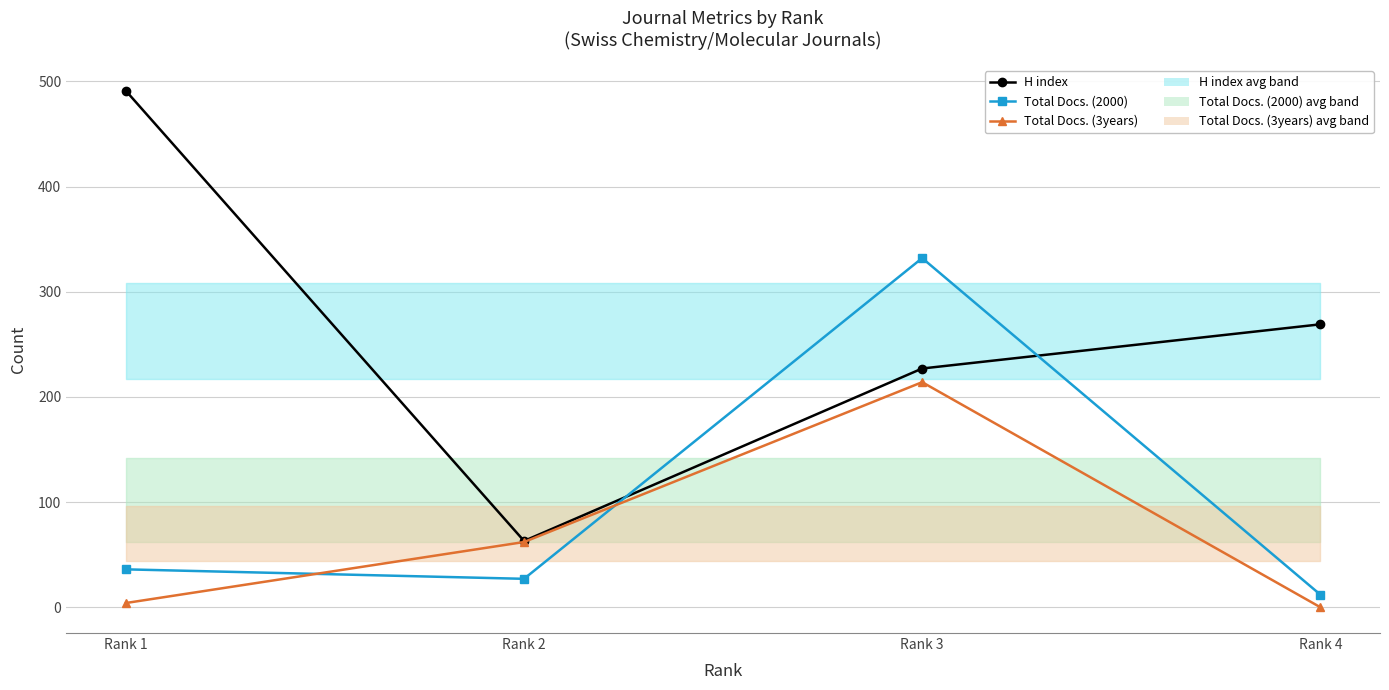

How many interior local valleys does the Total Docs. (2000) series have?

1